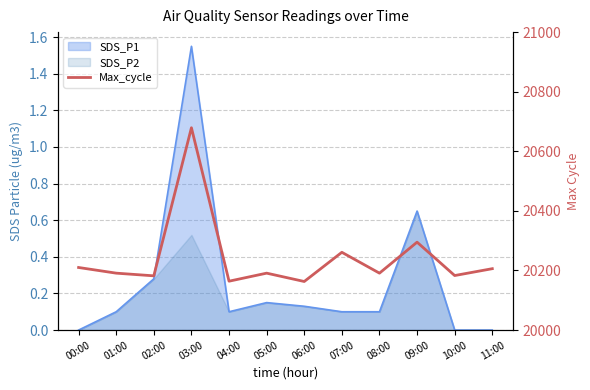

Is it true that the value at 05:00 is 20191?

True